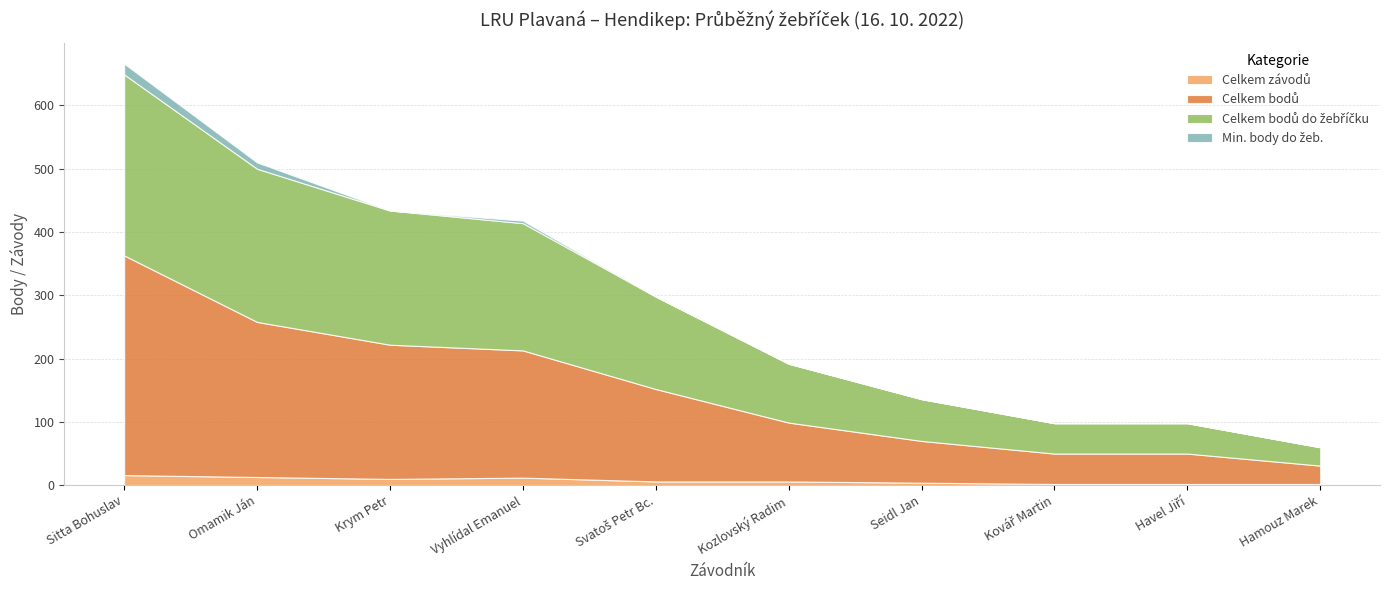

Reading right to left, extract all data points from this chart.

Celkem závodů: Hamouz Marek=2	Havel Jiří=2	Kovář Martin=2	Seidl Jan=4	Kozlovský Radim=6	Svatoš Petr Bc.=6	Vyhlídal Emanuel=12	Krym Petr=10	Omamik Ján=13	Sitta Bohuslav=16
Celkem bodů: Hamouz Marek=29	Havel Jiří=48	Kovář Martin=48	Seidl Jan=66	Kozlovský Radim=93	Svatoš Petr Bc.=146	Vyhlídal Emanuel=201	Krym Petr=212	Omamik Ján=245	Sitta Bohuslav=347
Celkem bodů do žebříčku: Hamouz Marek=29	Havel Jiří=48	Kovář Martin=48	Seidl Jan=66	Kozlovský Radim=93	Svatoš Petr Bc.=146	Vyhlídal Emanuel=201	Krym Petr=212	Omamik Ján=242	Sitta Bohuslav=286
Min. body do žeb.: Hamouz Marek=0	Havel Jiří=0	Kovář Martin=0	Seidl Jan=0	Kozlovský Radim=0	Svatoš Petr Bc.=0	Vyhlídal Emanuel=4	Krym Petr=0	Omamik Ján=10	Sitta Bohuslav=17